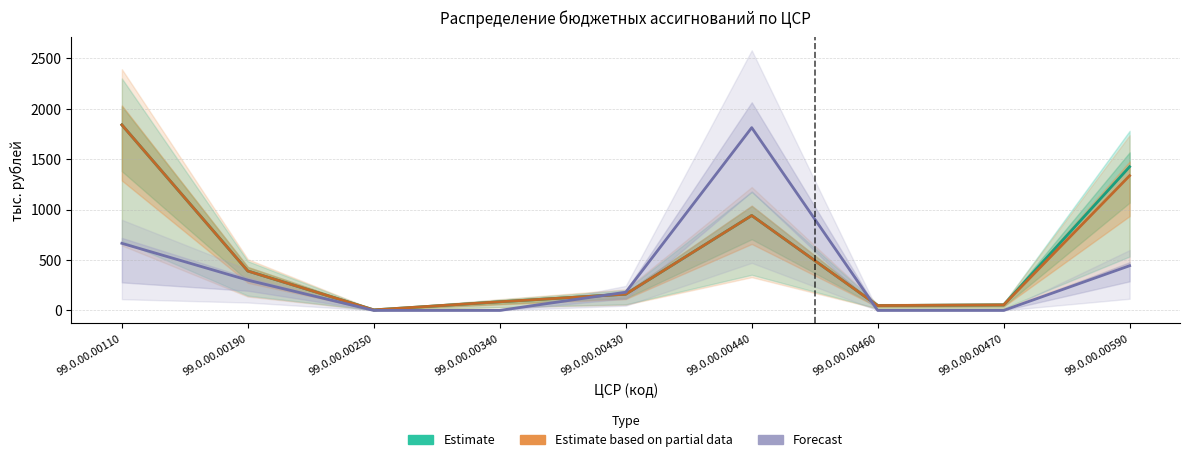

What is the highest value of the Forecast series?

1813.2